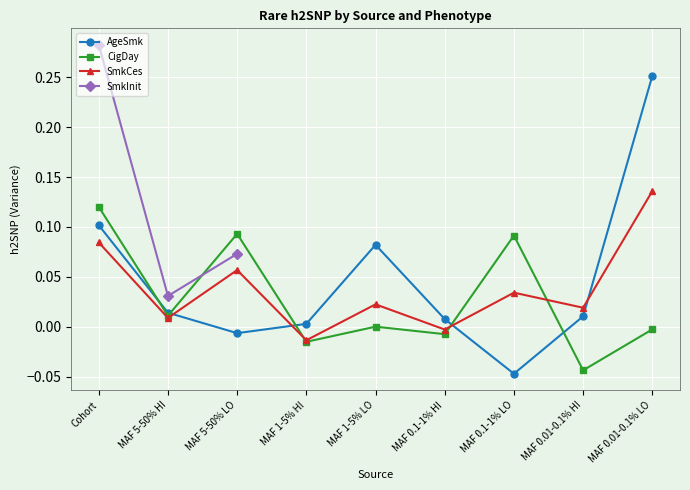

How many series are shown in this chart?

4